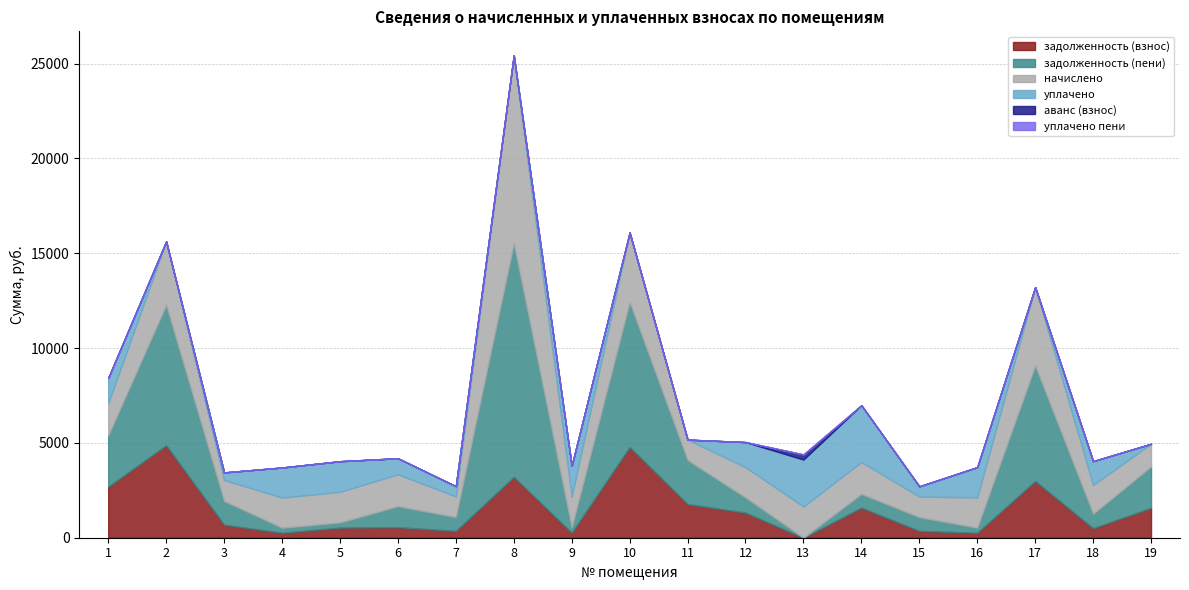

Where is the first local maximum for аванс (взнос)?

13